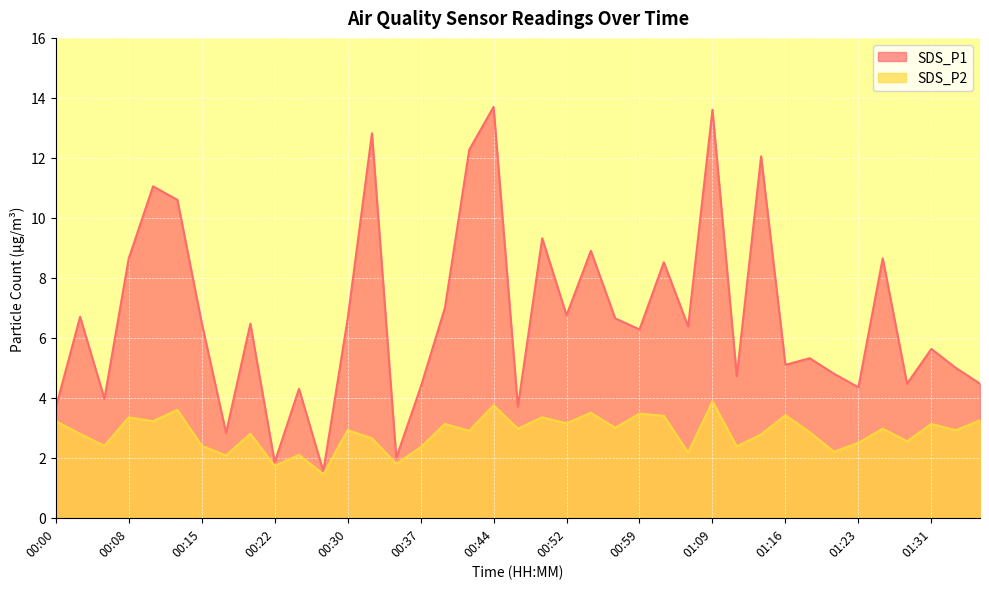

What is the lowest value of the SDS_P2 series?

1.4